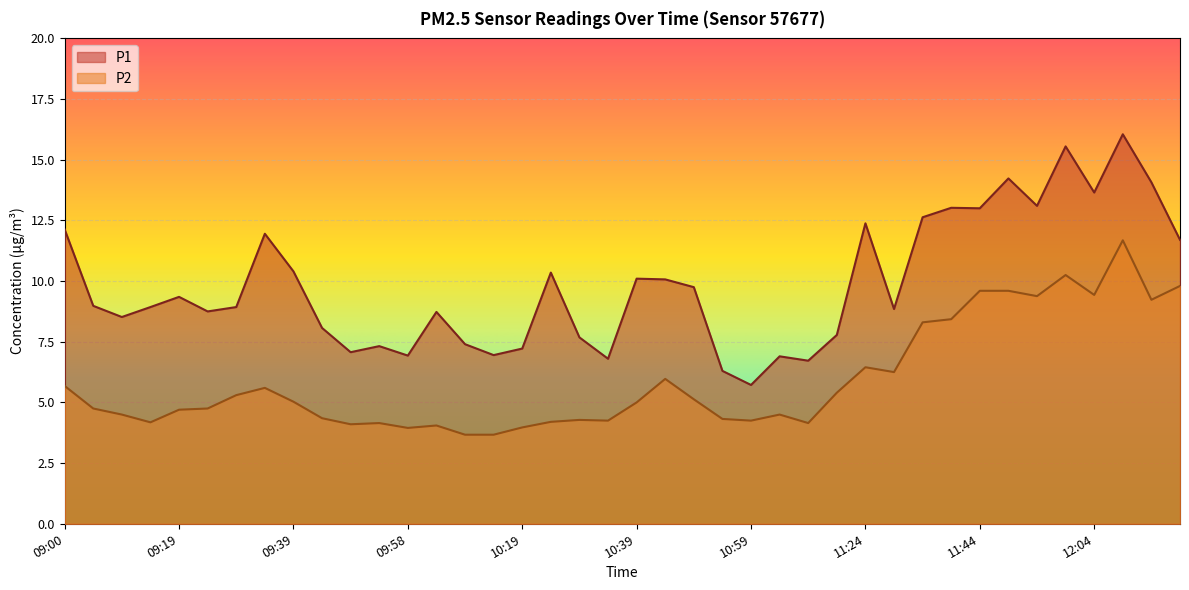

What is the value of the P1 point at the 25th from the left?

5.7